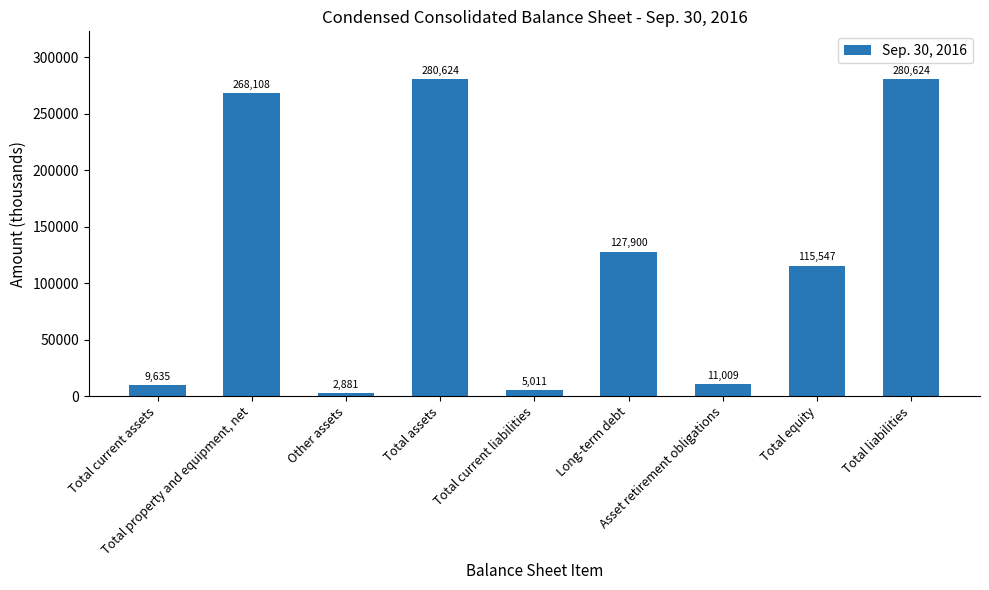

What value does the data have at Total current liabilities?

5011